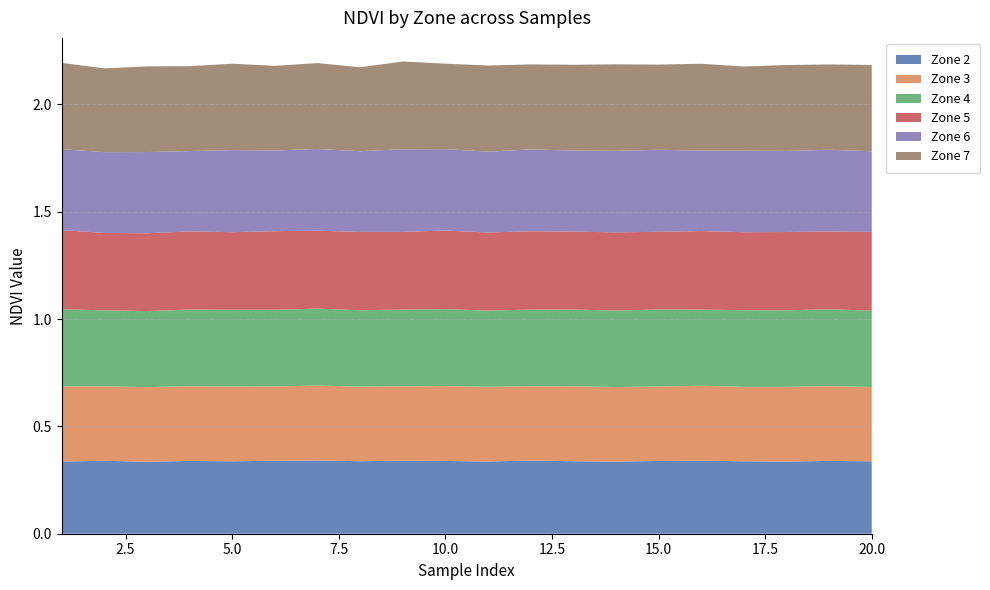

Reading right to left, extract all data points from this chart.

Zone 2: 20=0.3	19=0.3	18=0.3	17=0.3	16=0.3	15=0.3	14=0.3	13=0.3	12=0.3	11=0.3	10=0.3	9=0.3	8=0.3	7=0.3	6=0.3	5=0.3	4=0.3	3=0.3	2=0.3	1=0.3
Zone 3: 20=0.3	19=0.3	18=0.3	17=0.3	16=0.3	15=0.3	14=0.3	13=0.3	12=0.3	11=0.3	10=0.3	9=0.3	8=0.3	7=0.3	6=0.3	5=0.3	4=0.3	3=0.3	2=0.3	1=0.3
Zone 4: 20=0.4	19=0.4	18=0.4	17=0.4	16=0.4	15=0.4	14=0.4	13=0.4	12=0.4	11=0.4	10=0.4	9=0.4	8=0.4	7=0.4	6=0.4	5=0.4	4=0.4	3=0.4	2=0.4	1=0.4
Zone 5: 20=0.4	19=0.4	18=0.4	17=0.4	16=0.4	15=0.4	14=0.4	13=0.4	12=0.4	11=0.4	10=0.4	9=0.4	8=0.4	7=0.4	6=0.4	5=0.4	4=0.4	3=0.4	2=0.4	1=0.4
Zone 6: 20=0.4	19=0.4	18=0.4	17=0.4	16=0.4	15=0.4	14=0.4	13=0.4	12=0.4	11=0.4	10=0.4	9=0.4	8=0.4	7=0.4	6=0.4	5=0.4	4=0.4	3=0.4	2=0.4	1=0.4
Zone 7: 20=0.4	19=0.4	18=0.4	17=0.4	16=0.4	15=0.4	14=0.4	13=0.4	12=0.4	11=0.4	10=0.4	9=0.4	8=0.4	7=0.4	6=0.4	5=0.4	4=0.4	3=0.4	2=0.4	1=0.4